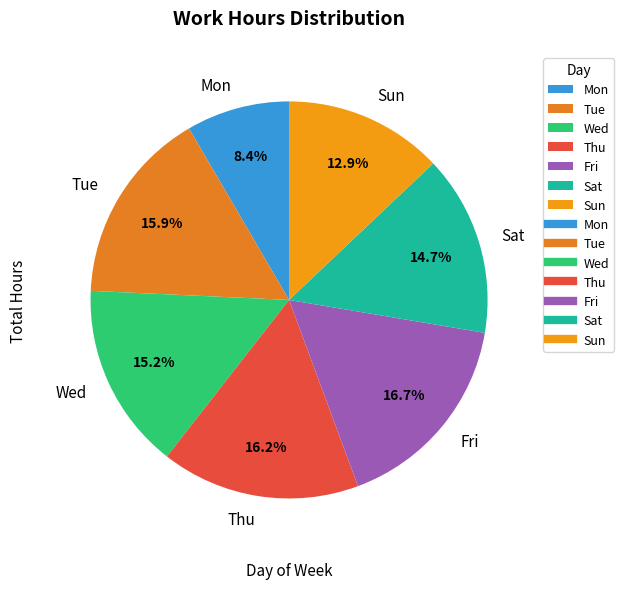

Which has a higher value, Thu or Mon?

Thu